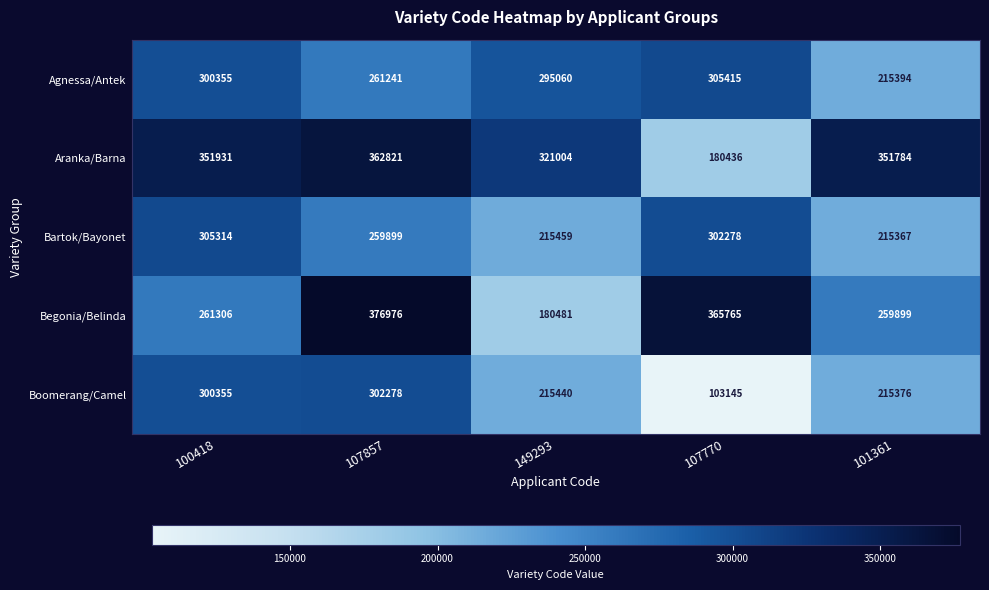

Which series has the largest total across all categories?

Aranka/Barna